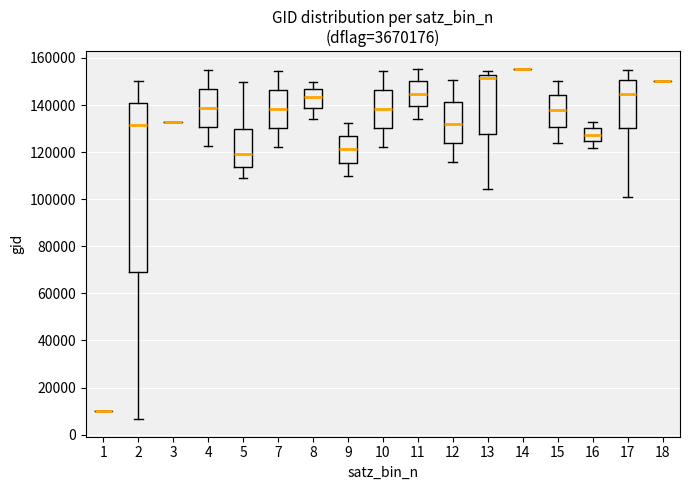

Reading left to right, transcribe this box plot: for each box, give where its median line is, the range the box spans, and where its two whiskers end, as read against the y-axis. The values are not printed on the chart, so give them approximately, as read against the axis.

1: box collapsed to a line at 10000, whiskers 10000 to 10000
2: median 132000, box 70000 to 140000, whiskers 6000 to 150000
3: box collapsed to a line at 132000, whiskers 132000 to 132000
4: median 138000, box 130000 to 146000, whiskers 122000 to 154000
5: median 120000, box 114000 to 130000, whiskers 110000 to 150000
7: median 138000, box 130000 to 146000, whiskers 122000 to 154000
8: median 144000, box 138000 to 146000, whiskers 134000 to 150000
9: median 122000, box 116000 to 126000, whiskers 110000 to 132000
10: median 138000, box 130000 to 146000, whiskers 122000 to 154000
11: median 144000, box 140000 to 150000, whiskers 134000 to 156000
12: median 132000, box 124000 to 142000, whiskers 116000 to 150000
13: median 152000 (just below the box's upper edge), box 128000 to 152000, whiskers 104000 to 154000
14: box collapsed to a line at 156000, whiskers 156000 to 156000
15: median 138000, box 130000 to 144000, whiskers 124000 to 150000
16: median 128000, box 124000 to 130000, whiskers 122000 to 132000
17: median 144000, box 130000 to 150000, whiskers 100000 to 156000
18: box collapsed to a line at 150000, whiskers 150000 to 150000